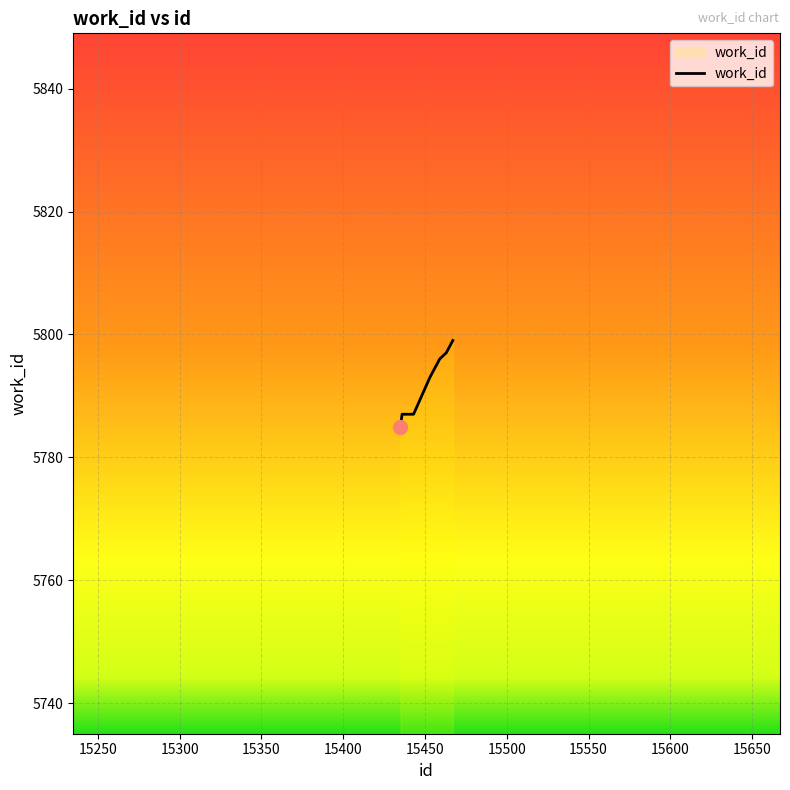

What is the greatest value displayed?

5799